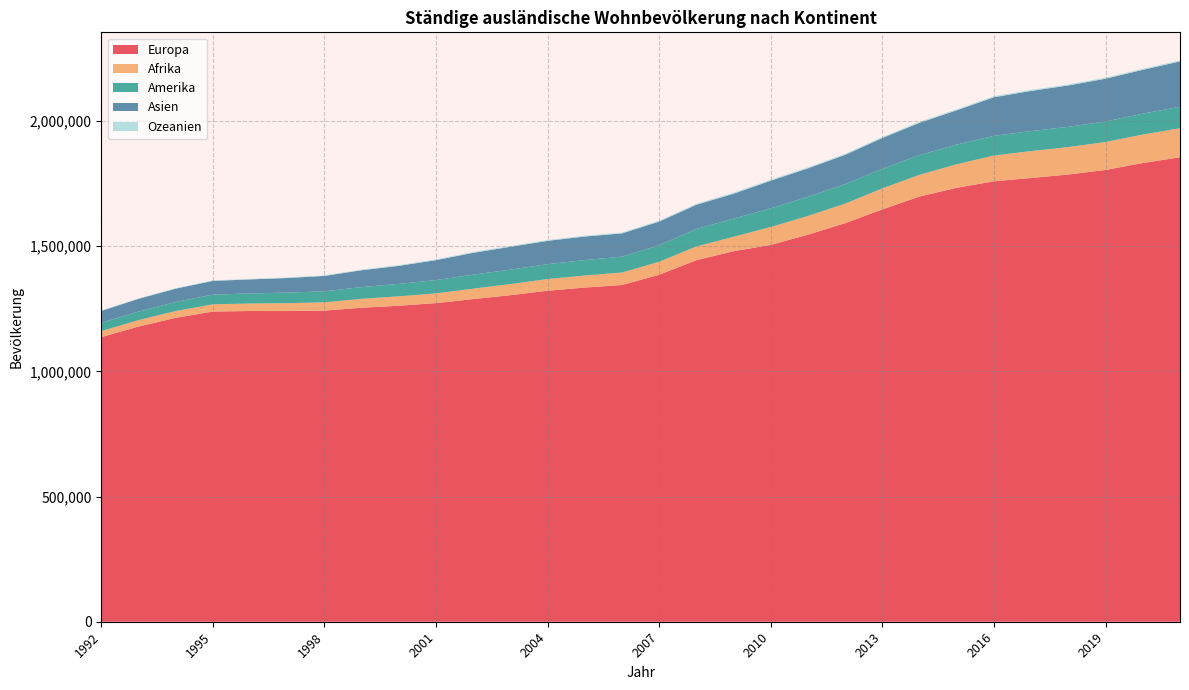

Reading left to right, list all the values displayed in this chart.

Europa: 1136763	1178869	1213627	1238937	1240865	1240744	1242647	1253999	1261975	1272457	1288587	1304169	1321981	1334590	1344846	1385845	1443953	1479738	1504943	1545818	1591747	1646825	1698241	1733255	1758934	1772172	1786119	1804352	1831923	1854947
Afrika: 23866	25646	27192	28800	29911	31345	32953	35446	37618	38785	41676	44326	46578	48081	49775	51867	54791	57704	71527	74838	78156	83873	86705	93814	102988	107492	109541	111602	113647	116196
Amerika: 32978	34272	36164	38585	40361	42285	44043	46955	49687	53268	55875	57560	59325	61732	63371	66093	69777	72693	74511	76638	77736	78433	78977	78773	78758	79792	80970	81918	83591	85731
Asien: 47794	50736	53201	54914	56004	58366	61486	67388	72002	79609	87260	91369	93275	94009	92951	94452	96864	99307	110549	113551	117155	122941	128799	136789	154023	160464	165147	170926	174976	180768
Ozeanien: 1897	1942	1984	1999	2023	2096	2248	2568	2829	3180	3317	3259	3278	3242	3328	3560	3845	3996	3990	4062	4124	4145	4197	4230	4208	4159	4139	4148	4187	4123